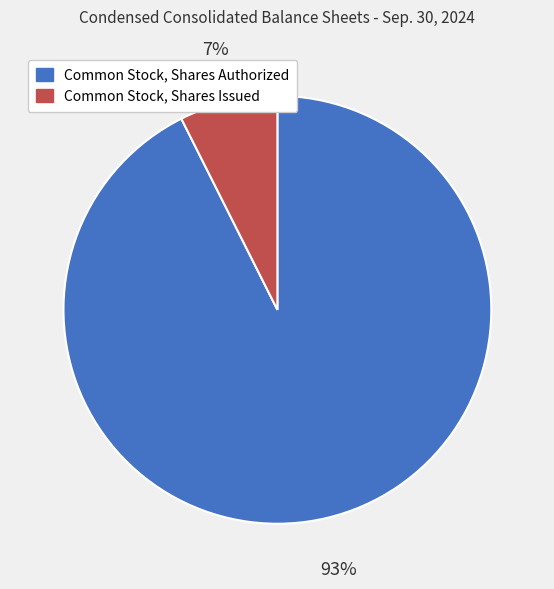

Which has a higher value, Common Stock, Shares Authorized or Common Stock, Shares Issued?

Common Stock, Shares Authorized